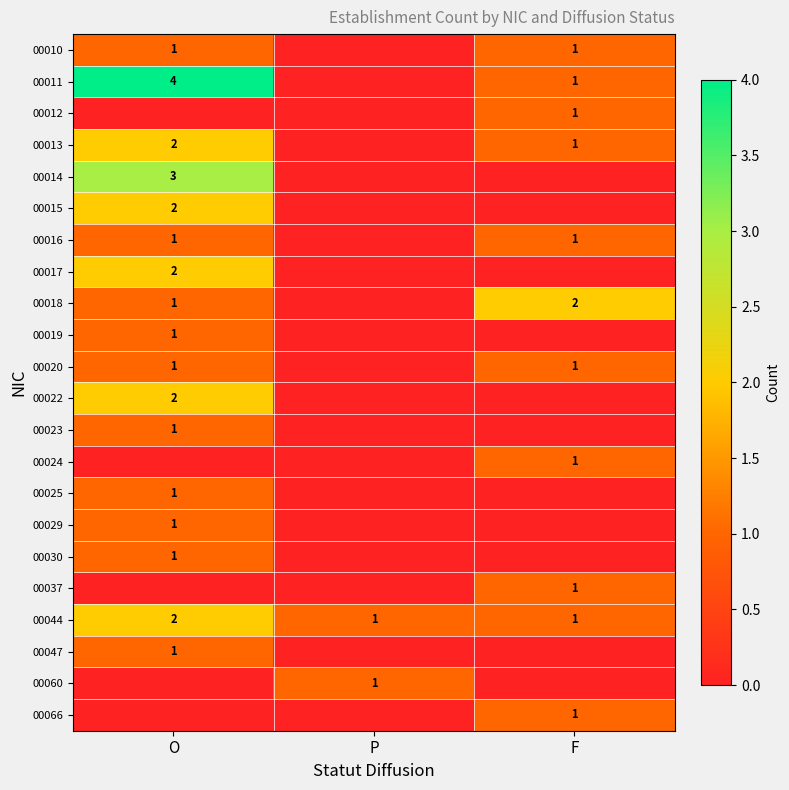

The 00060 series shows 1 at P. True or false?

True